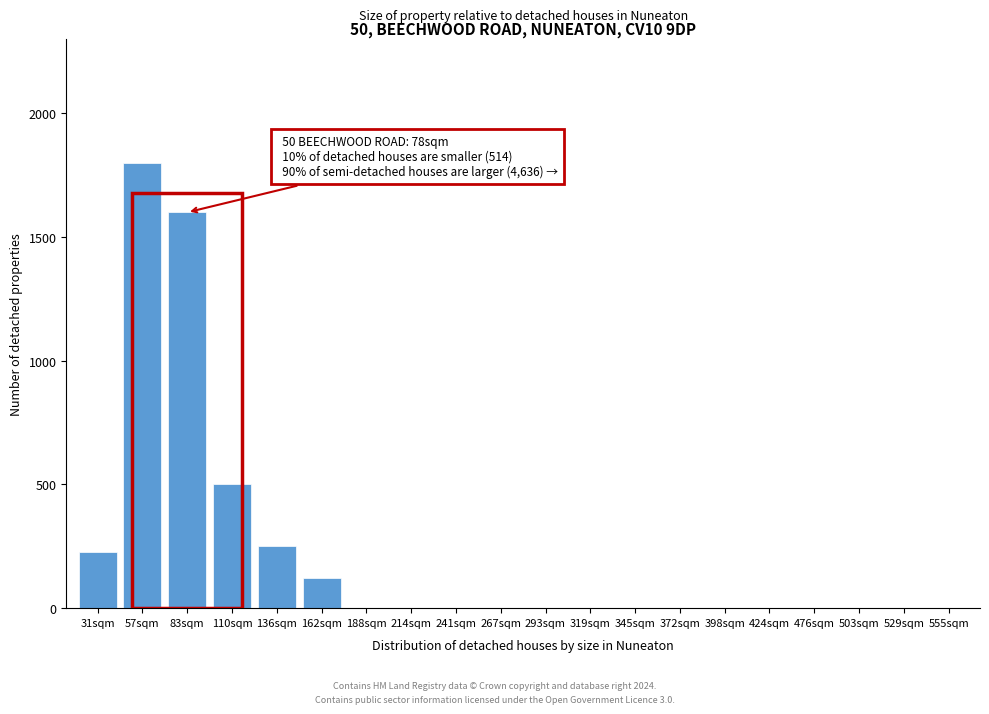

Reading left to right, transcribe all the data shown in this chart.

31sqm=227	57sqm=1800	83sqm=1600	110sqm=500	136sqm=250	162sqm=120	188sqm=0	214sqm=0	241sqm=0	267sqm=0	293sqm=0	319sqm=0	345sqm=0	372sqm=0	398sqm=0	424sqm=0	476sqm=0	503sqm=0	529sqm=0	555sqm=0